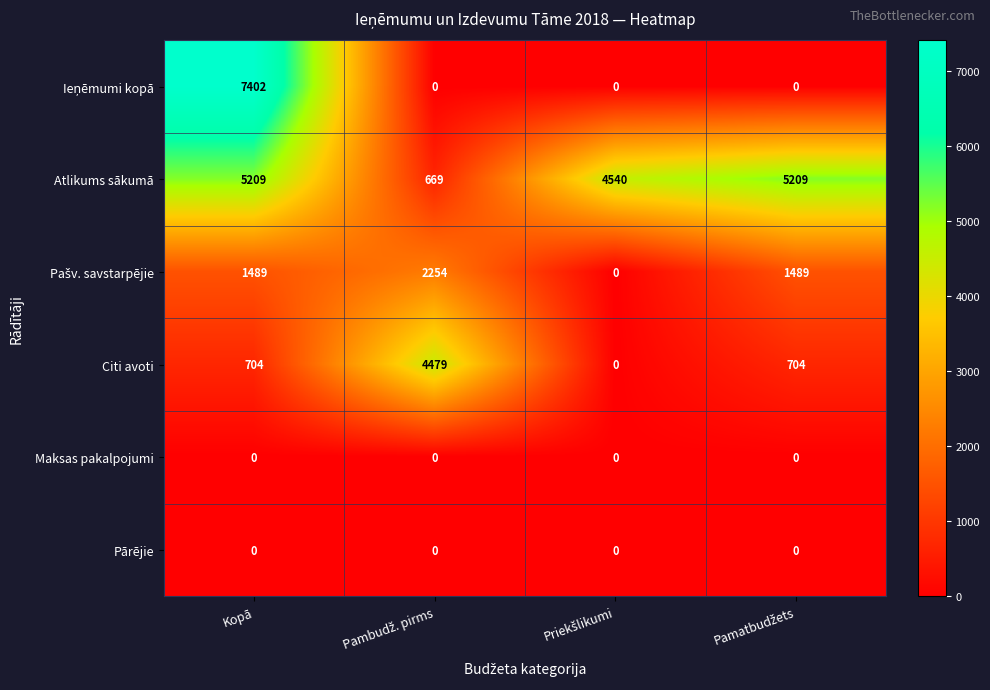

At how many categories does at least one series exceed 3233?

4